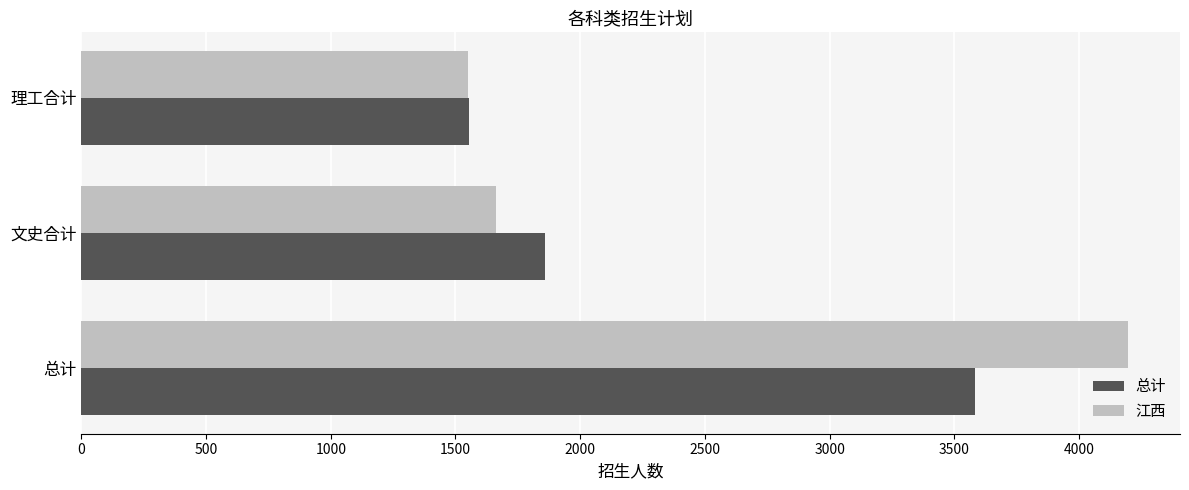

At which category is the sum across all series the highest?

总计